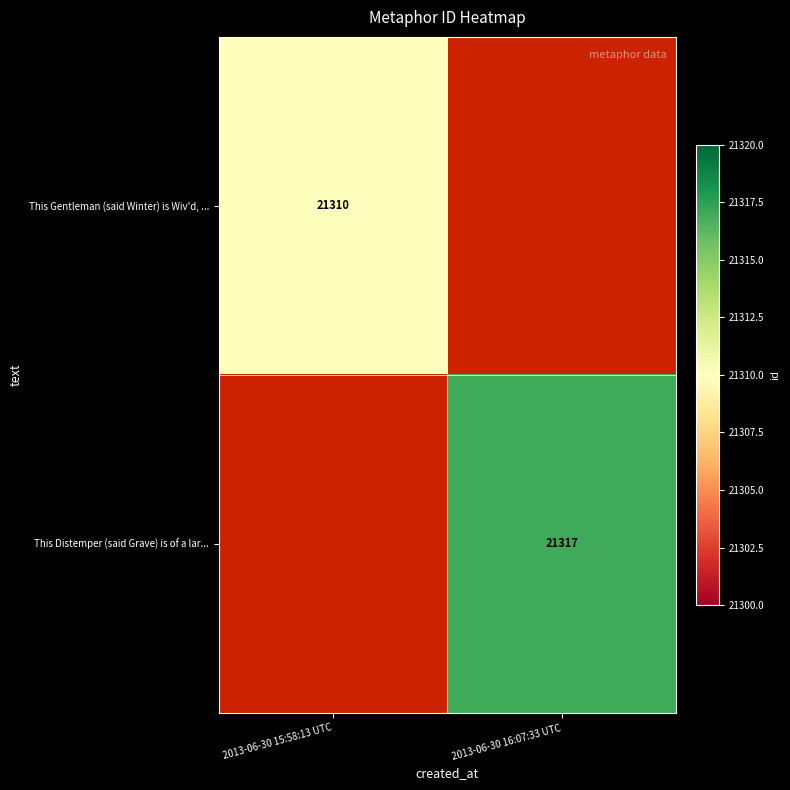

The This Gentleman (said Winter) is Wiv'd, ... series shows 21310 at 2013-06-30 15:58:13 UTC. True or false?

True